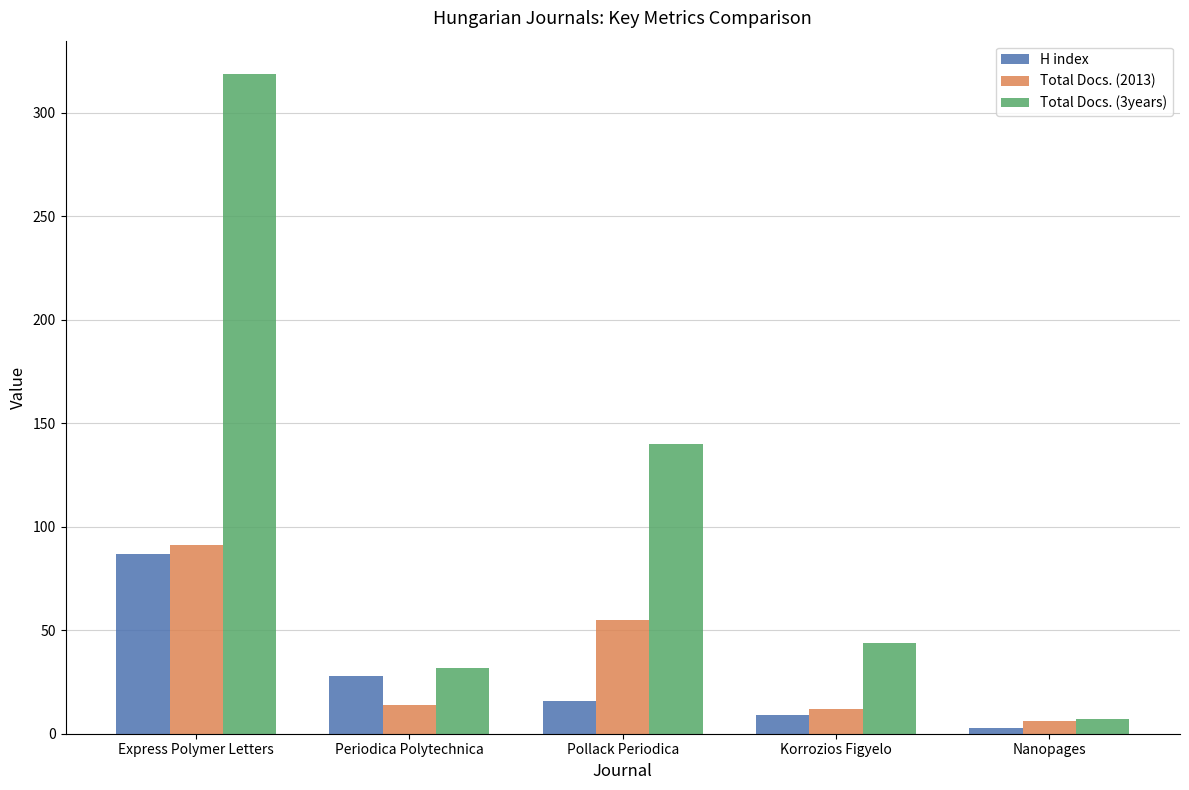

Where is H index nearest to the value 45?

Periodica Polytechnica